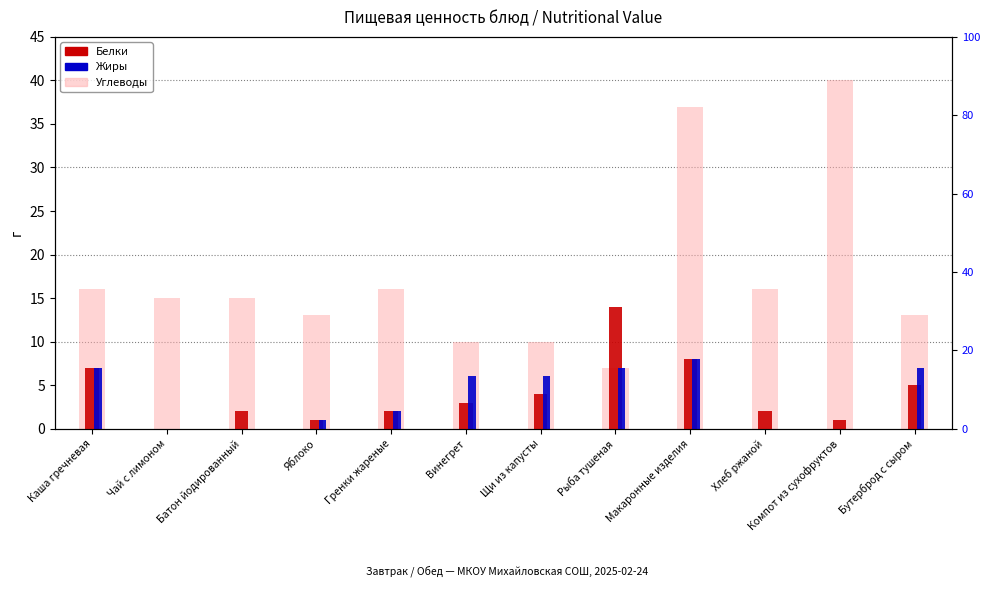

How many values in the Жиры series exceed 6?

4